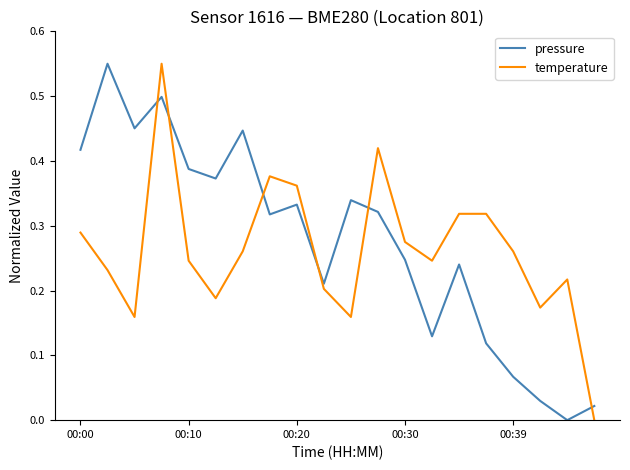

What is the sum of all pressure values?

5.5